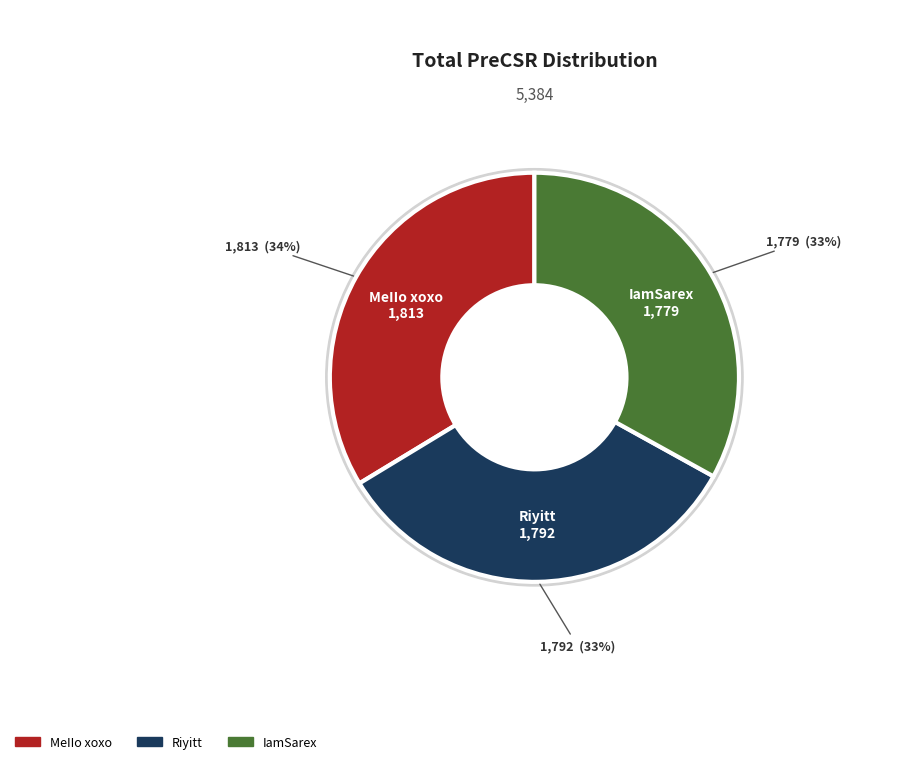

To the nearest percent, what is the average slice percentage?

33%